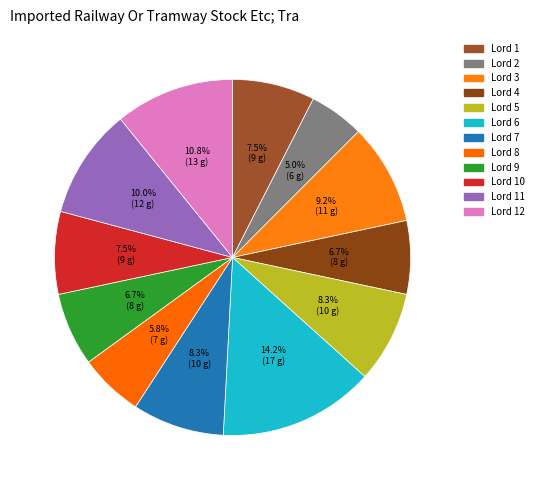

Between Lord 11 and Lord 5, which is larger?

Lord 11